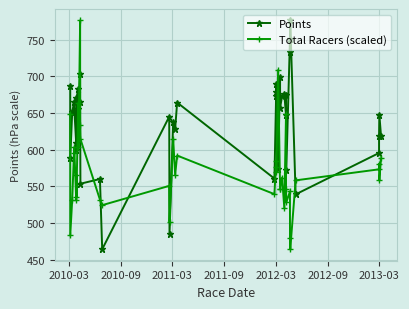

What is the minimum value shown in the chart?

464.2